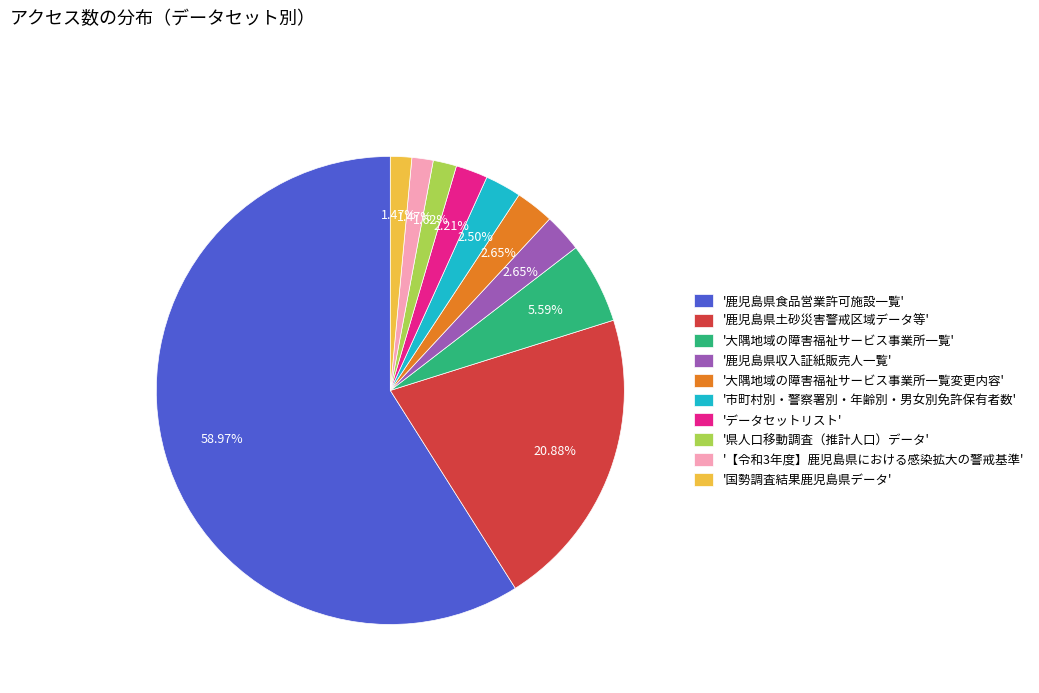

Is '【令和3年度】鹿児島県における感染拡大の警戒基準' the majority of the pie?

No